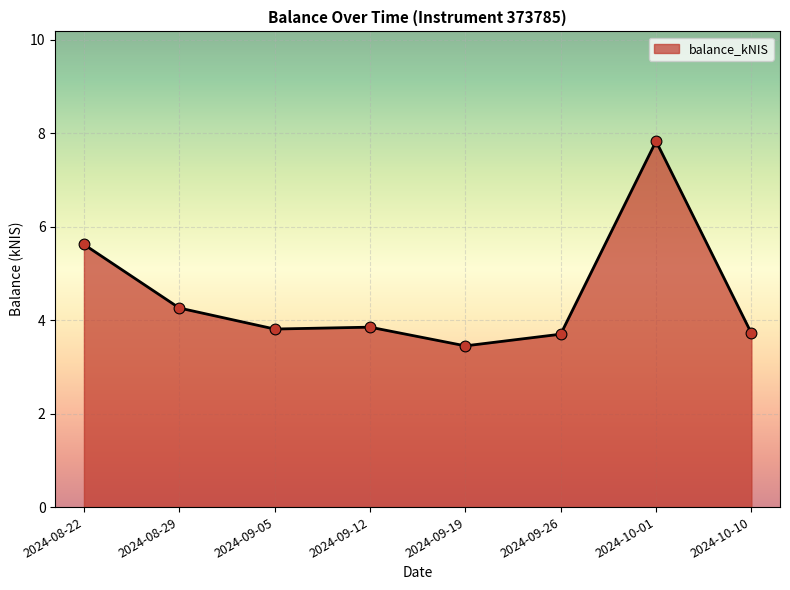

What is the change in value from 2024-09-26 to 2024-10-01?

+4.1